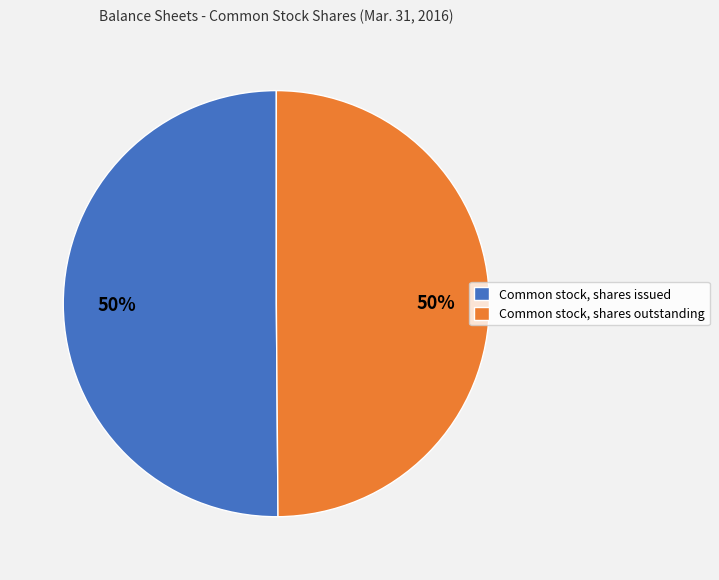

How many segments does this pie chart have?

2